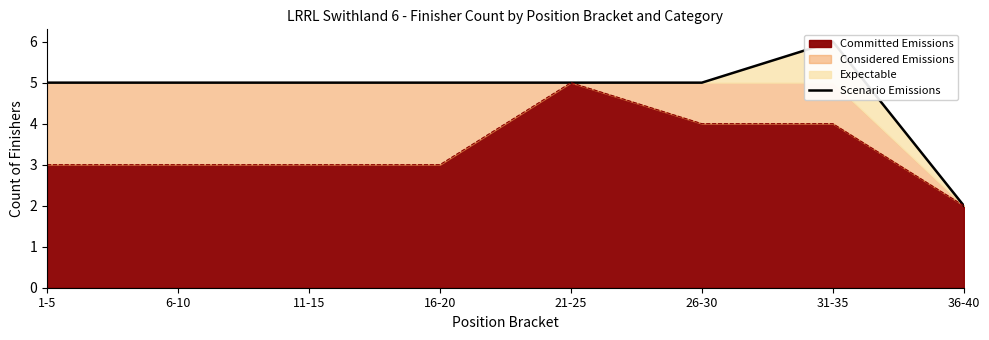

Which category has the highest value across all series?

31-35